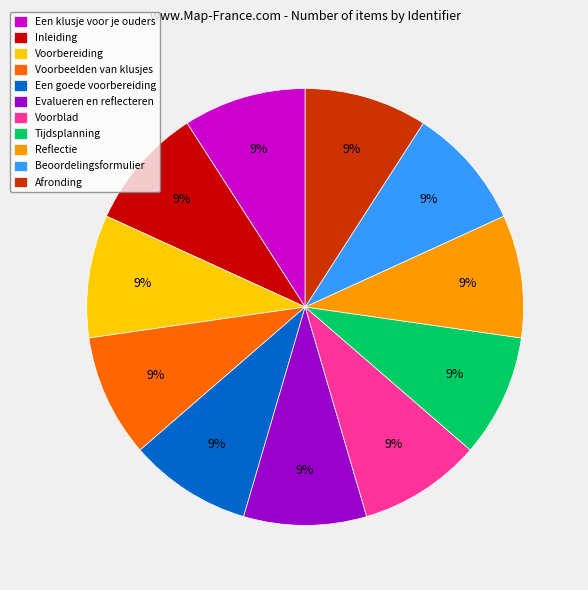

To the nearest percent, what is the combined percentage of Inleiding and Voorbeelden van klusjes?

18%